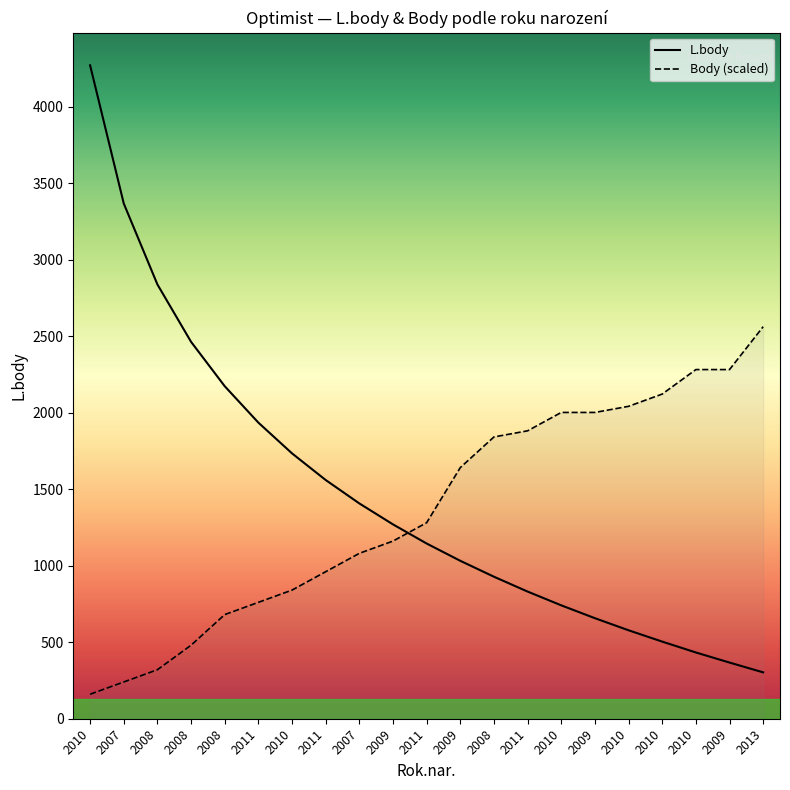

What is the average value of the Body (scaled) series?

1363.0